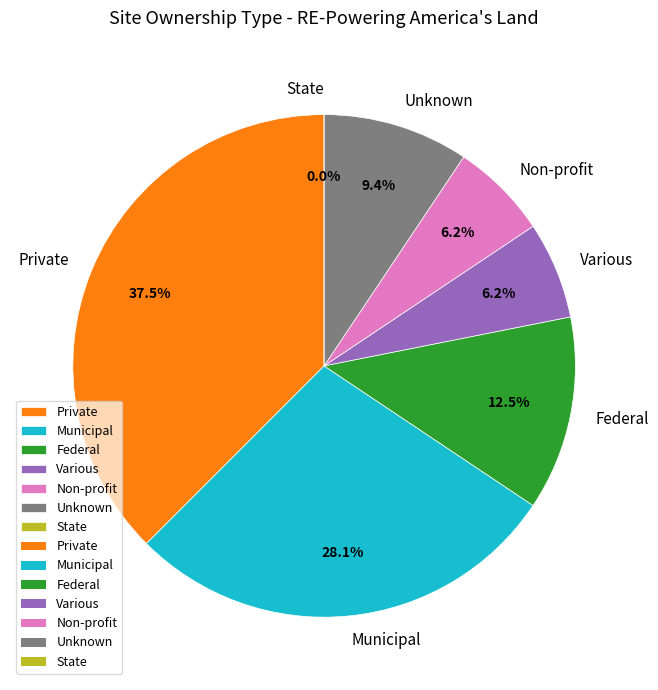

Which slice is the smallest?

State